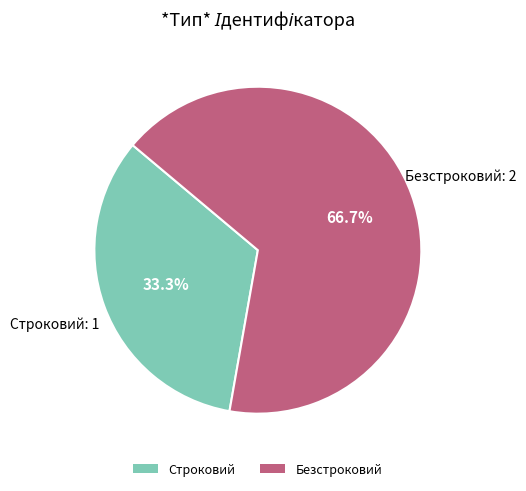

Does Строковий account for over 50% of the chart?

No